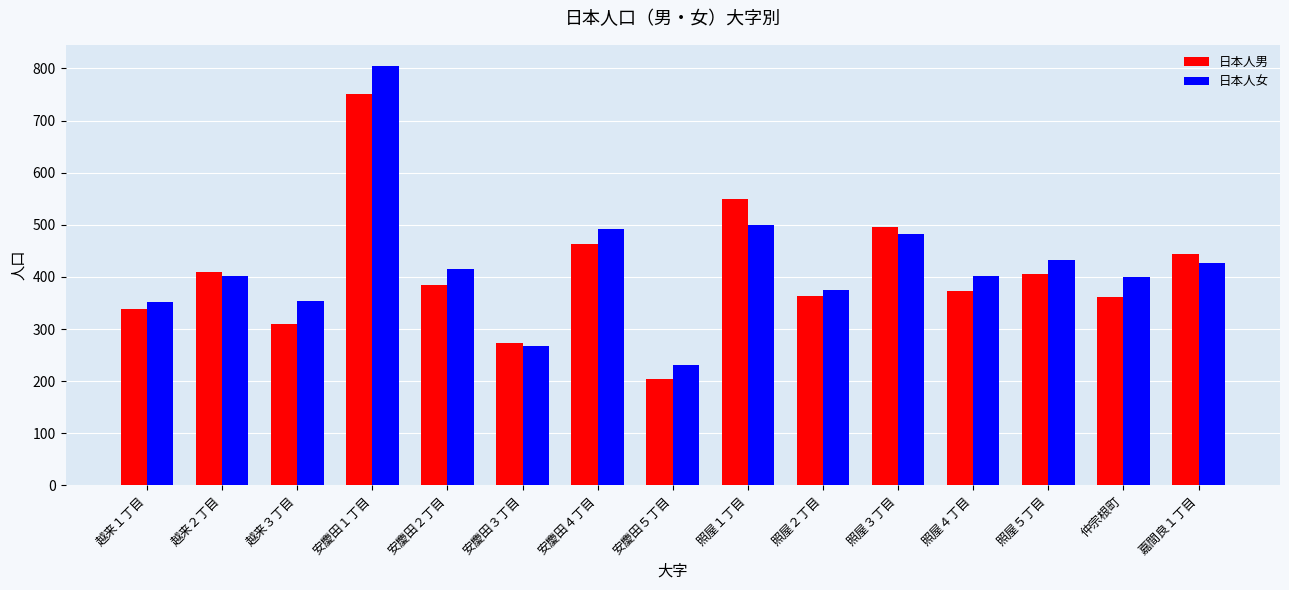

Which series changed the most between 越来２丁目 and 安慶田１丁目?

日本人女